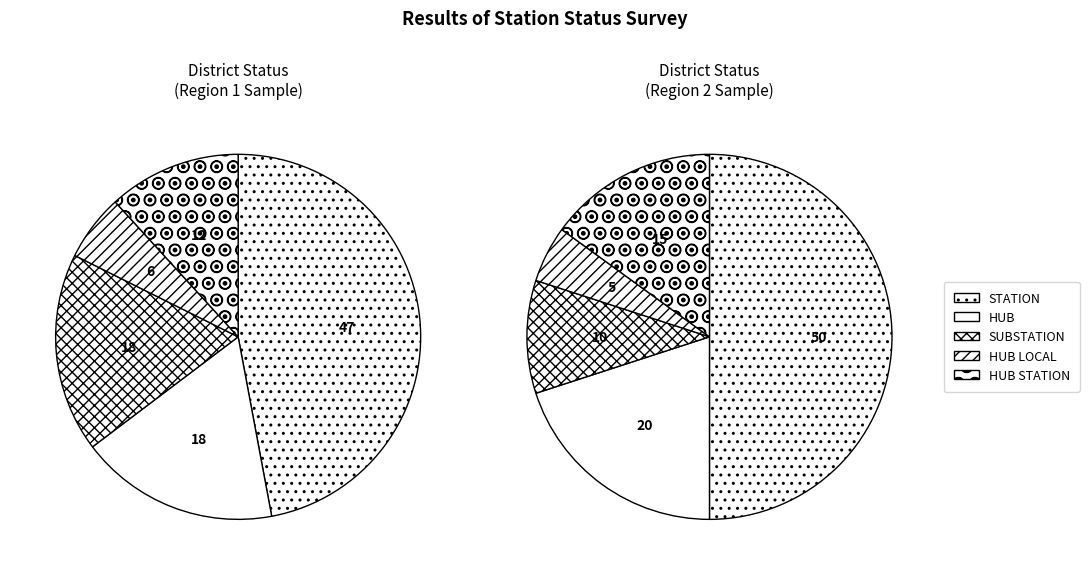

Is there any slice that represents more than half of the pie?

No